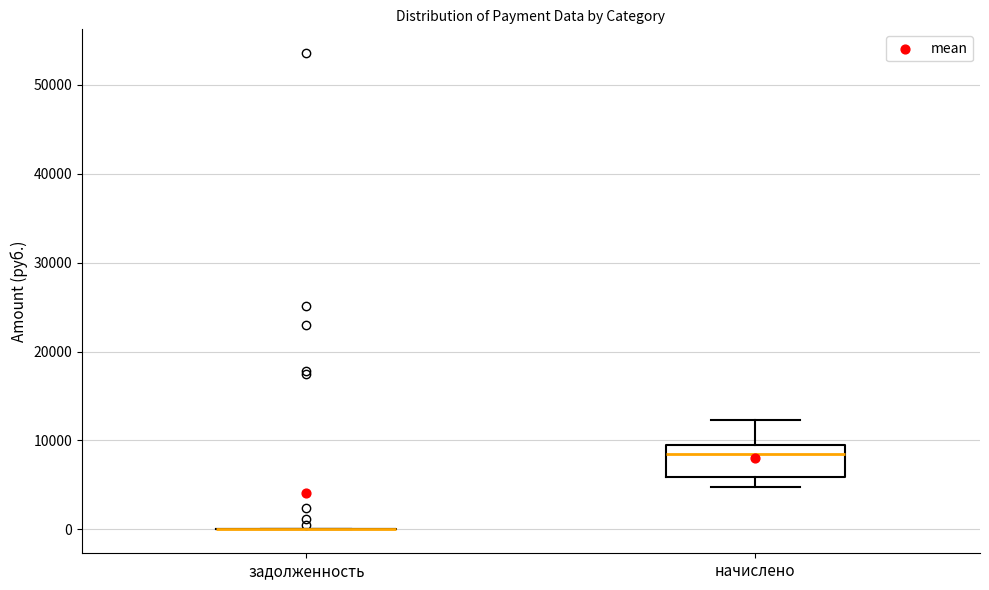

Comparing the boxes themselves (not the whiskers), which one is the tallest?

начислено